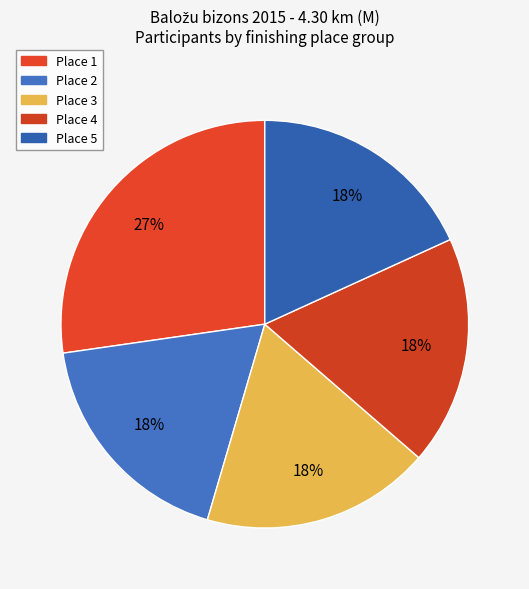

Count the number of slices in the pie.

5